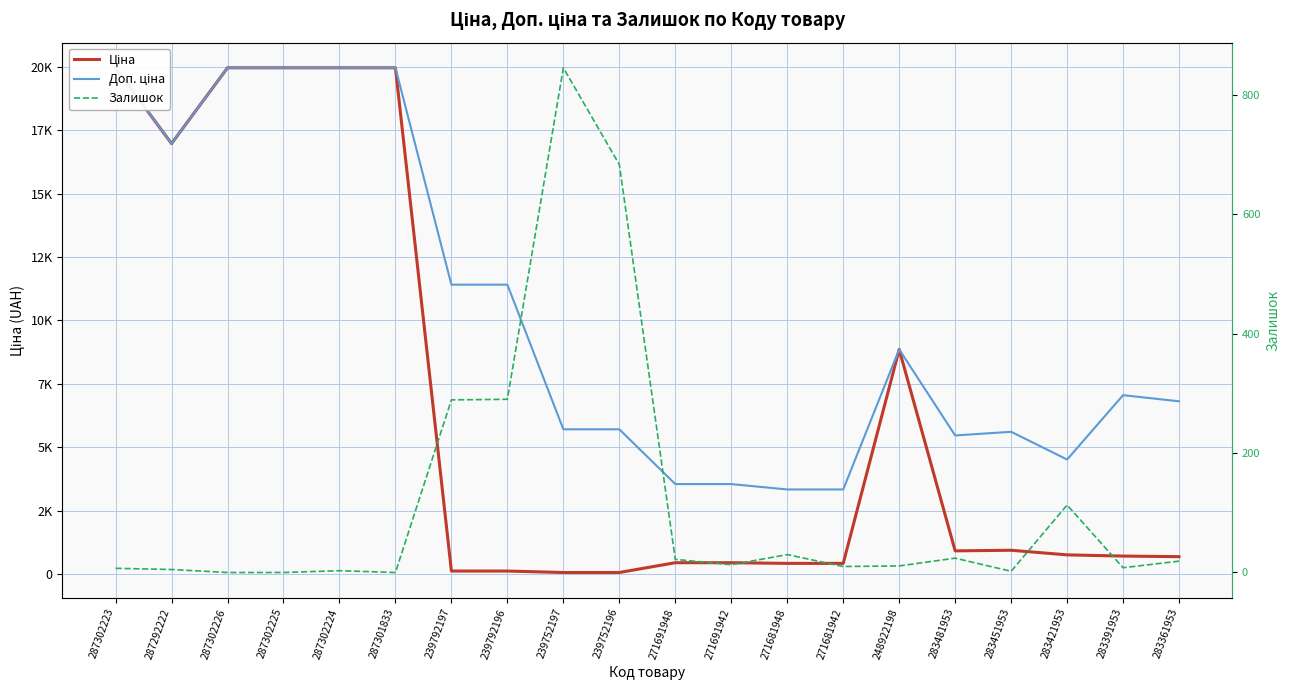

In Ціна, how many points are lower than both neighbors (excluding endpoints)?

2